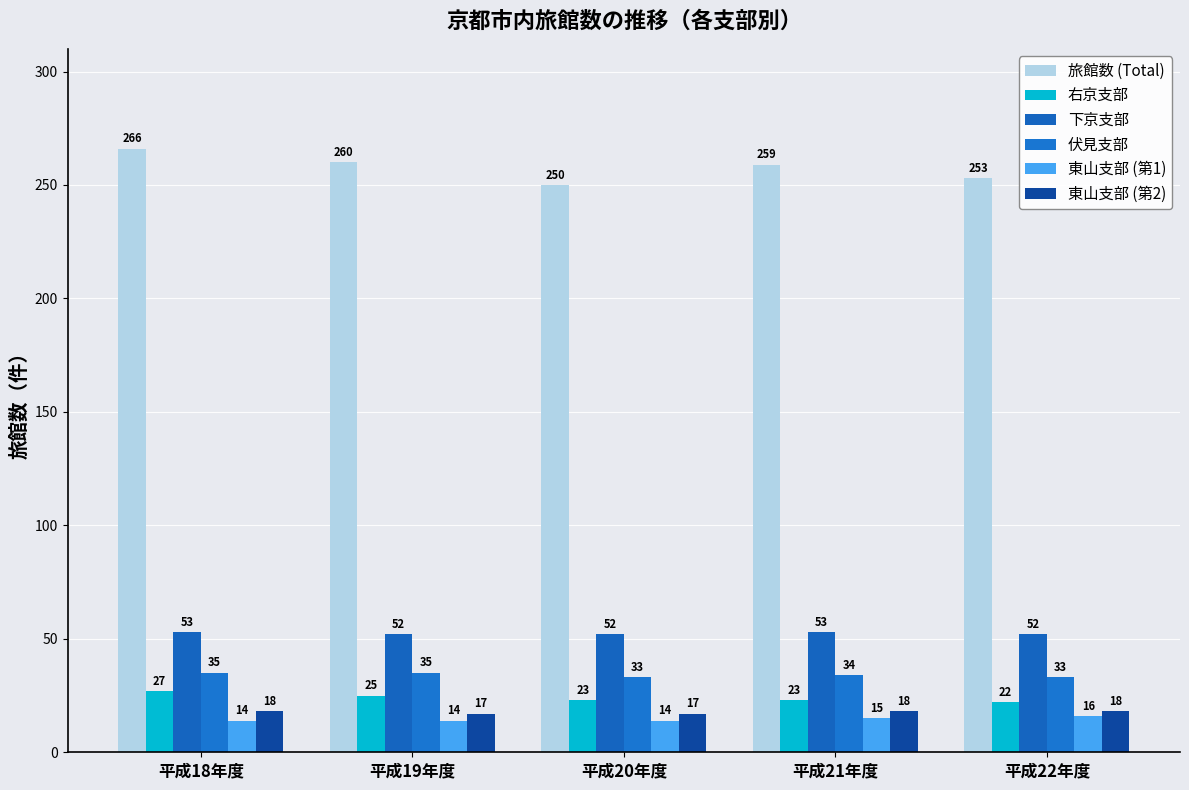

What is the difference between the maximum and minimum values in the 東山支部 (第2) series?

1